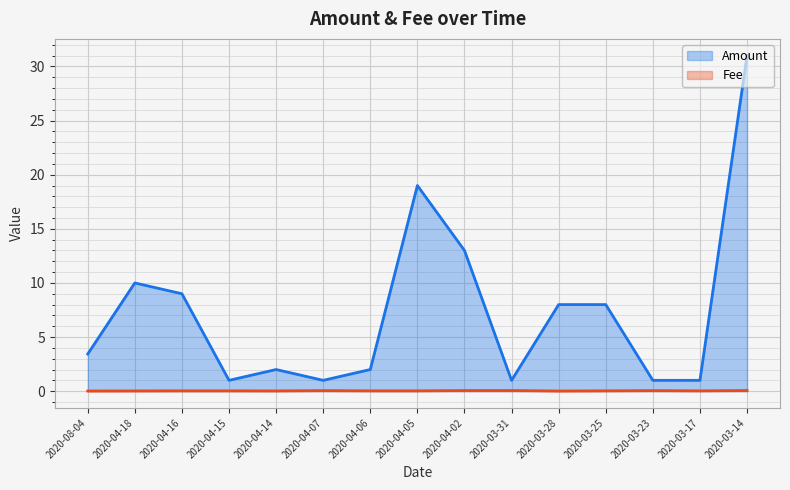

Between 2020-04-16 and 2020-04-02, which series saw the biggest shift?

Amount